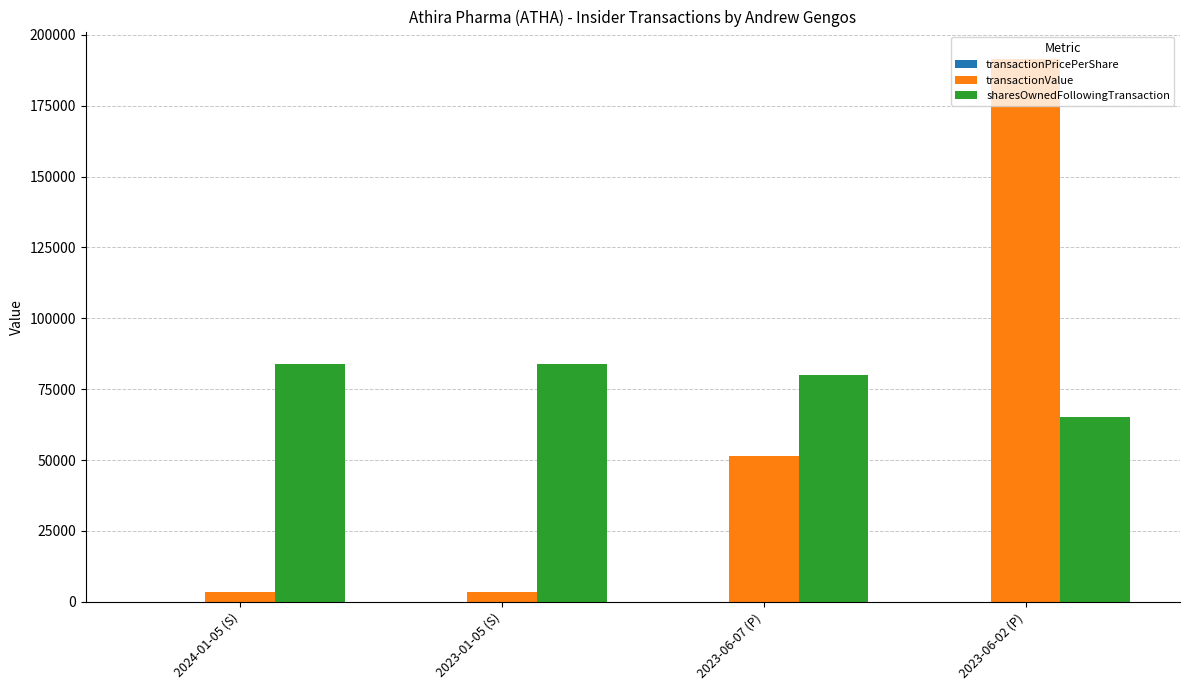

Which series has the largest total across all categories?

sharesOwnedFollowingTransaction